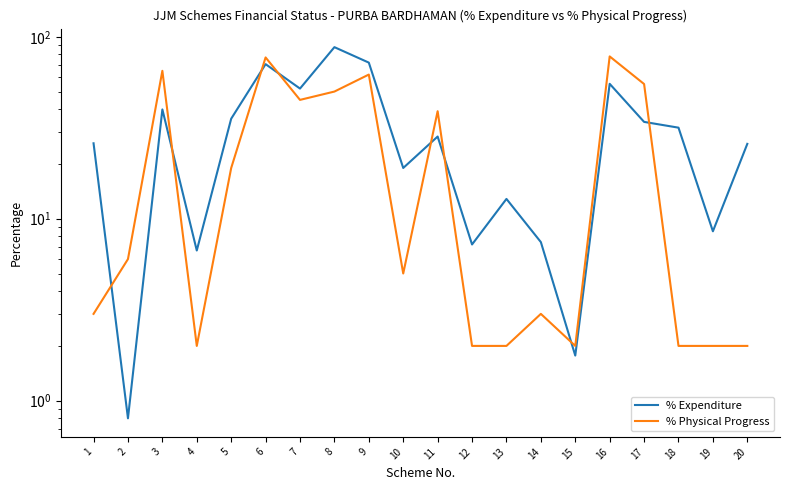

Rank the series by their maximum value, from highest to lowest.

% Expenditure, % Physical Progress